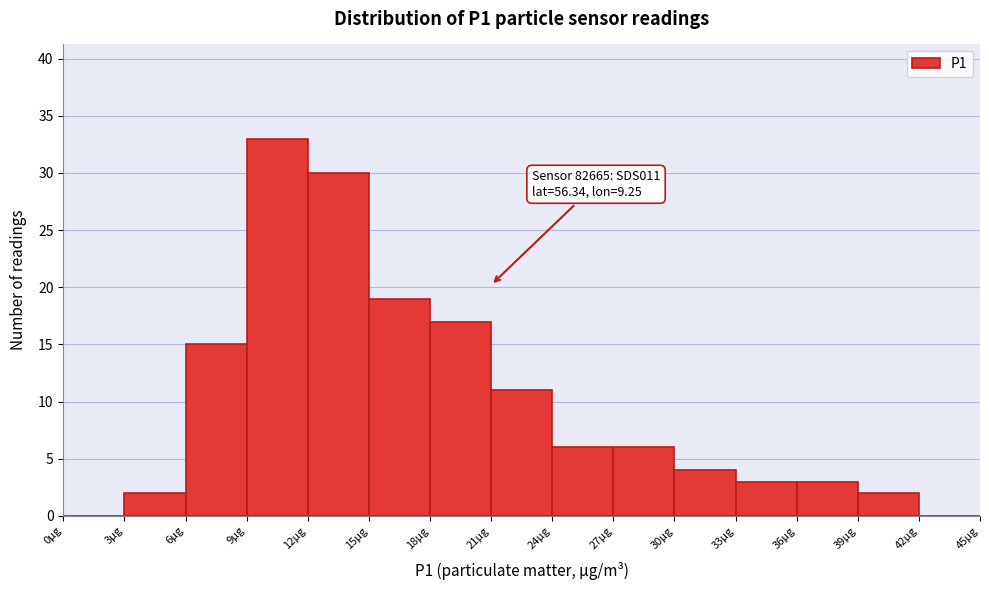

Which range on the x-axis has the tallest bar?

9 to 12